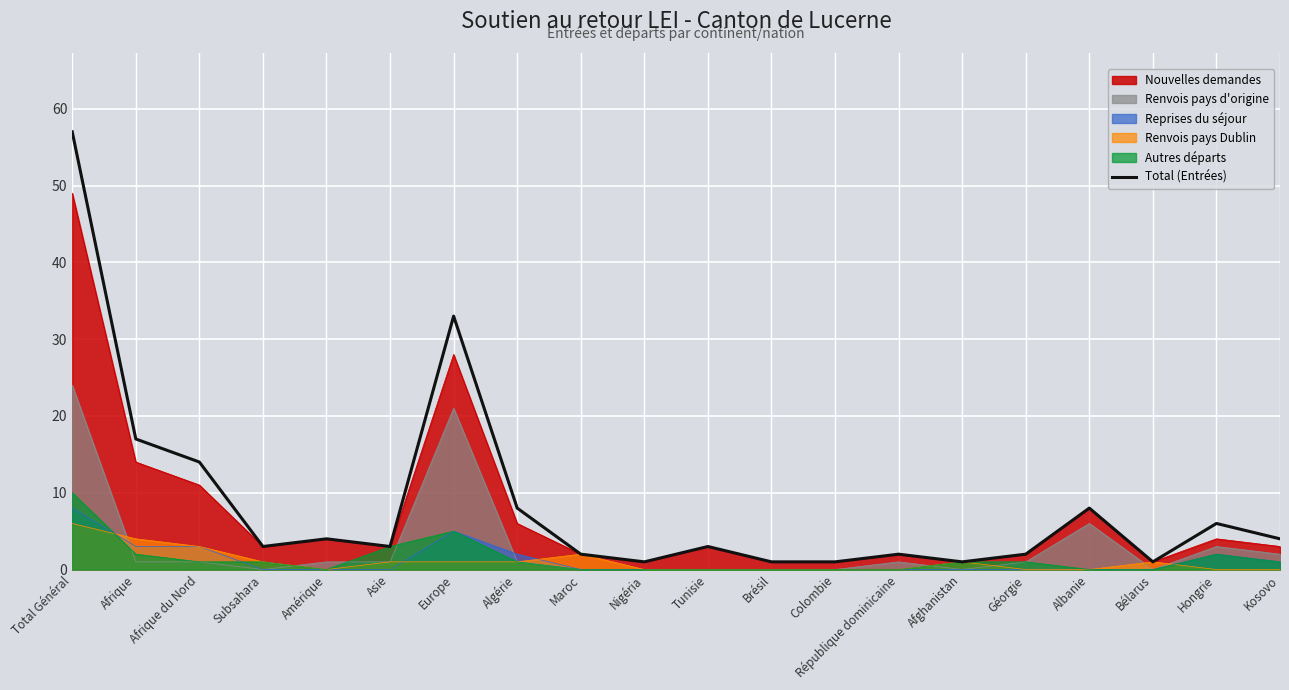

What is the difference between the maximum and minimum values?

56